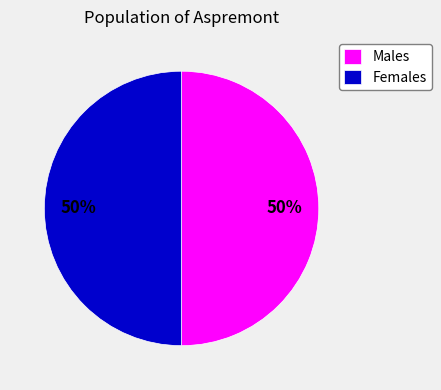

Is the sum of Females and Males greater than half?

Yes